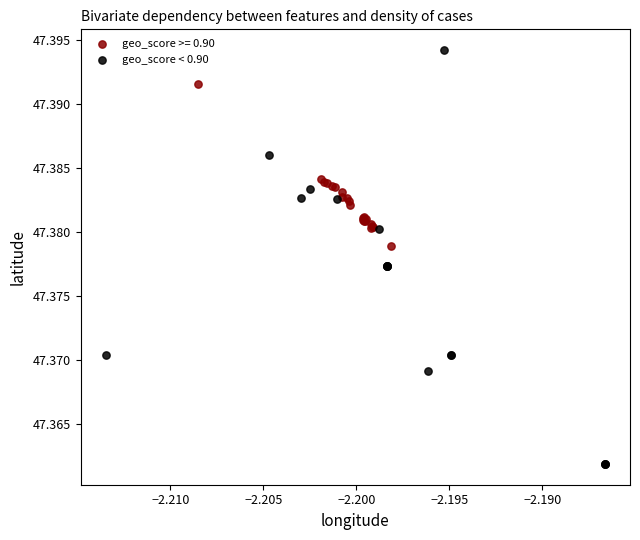

Which series reaches the maximum Y coordinate?

geo_score < 0.90